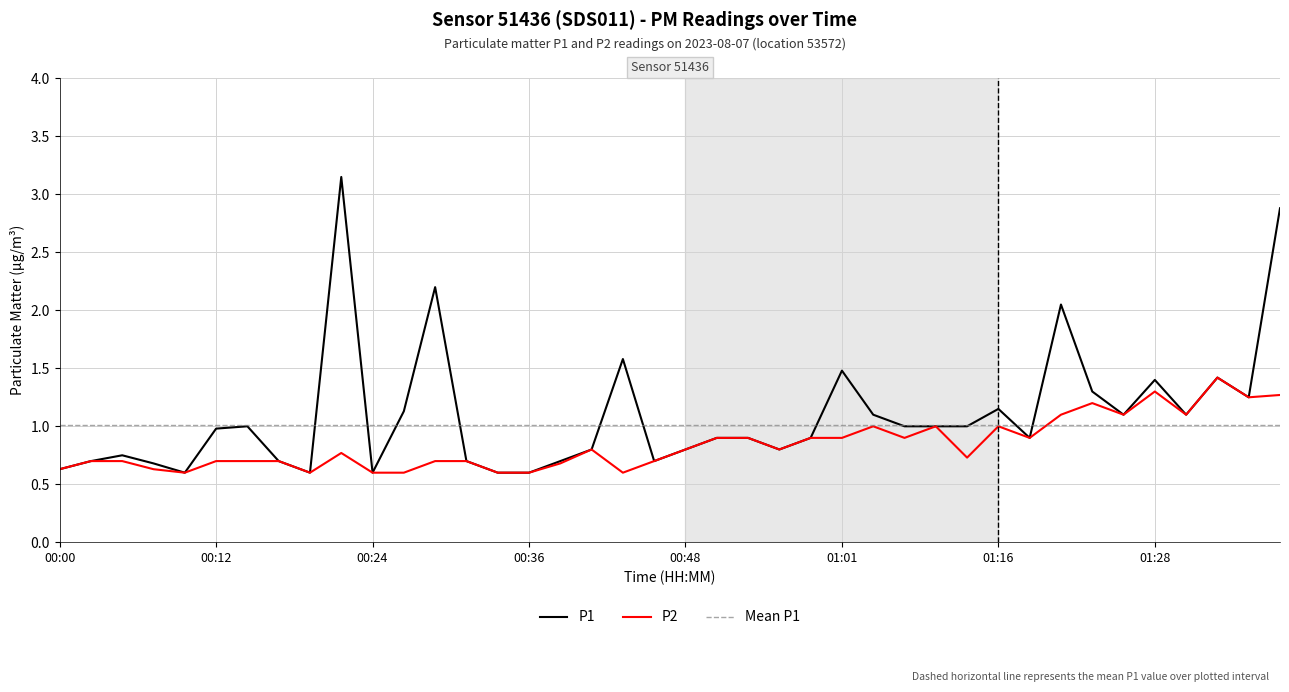

What is the difference between the maximum and second lowest values in the P1 series?

2.5